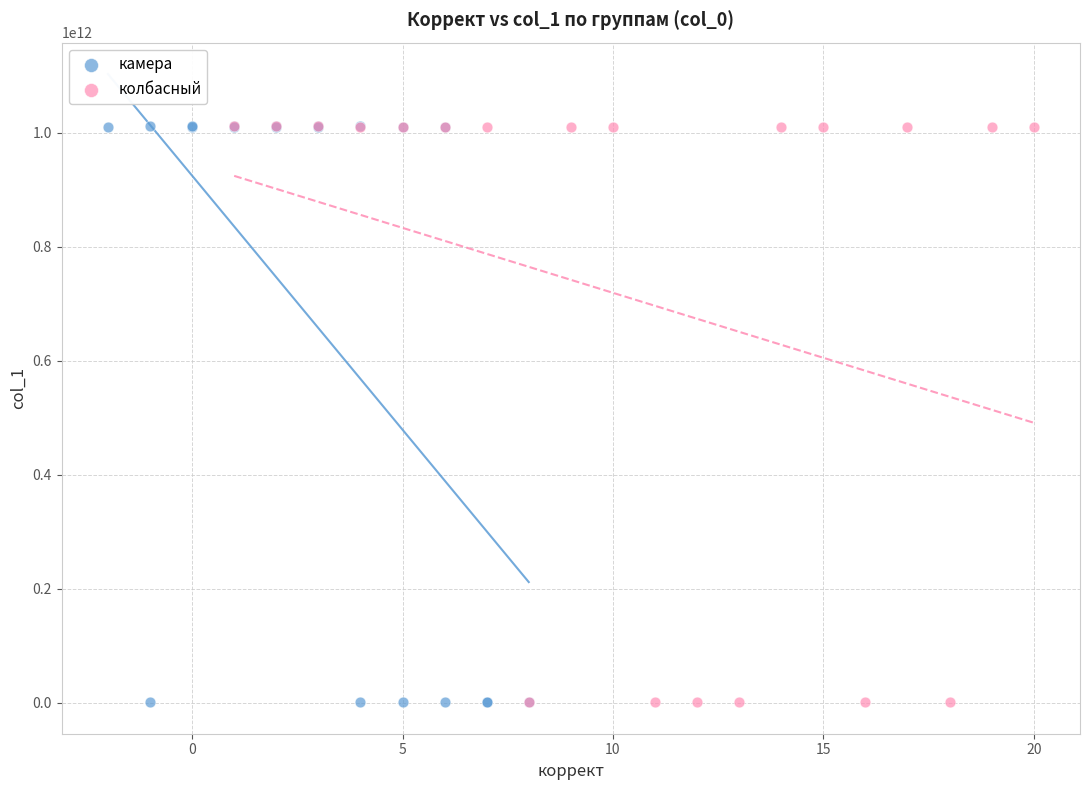

What are all the series names shown in the legend?

камера, колбасный